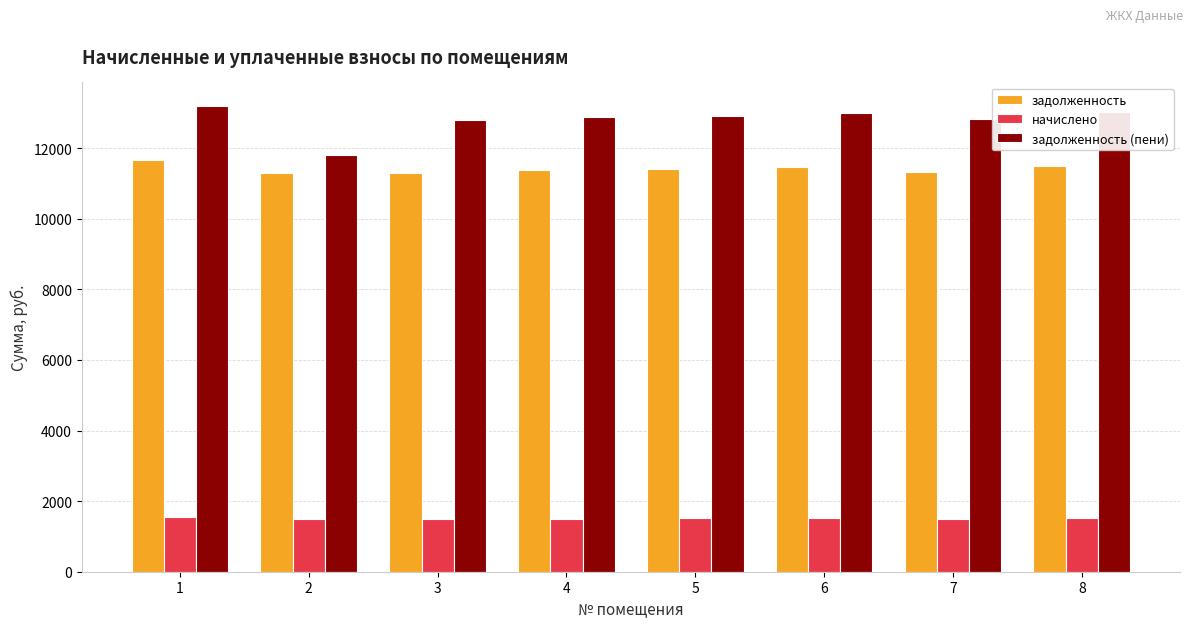

At 2, list the series in order from largest to smallest.

задолженность (пени), задолженность, начислено